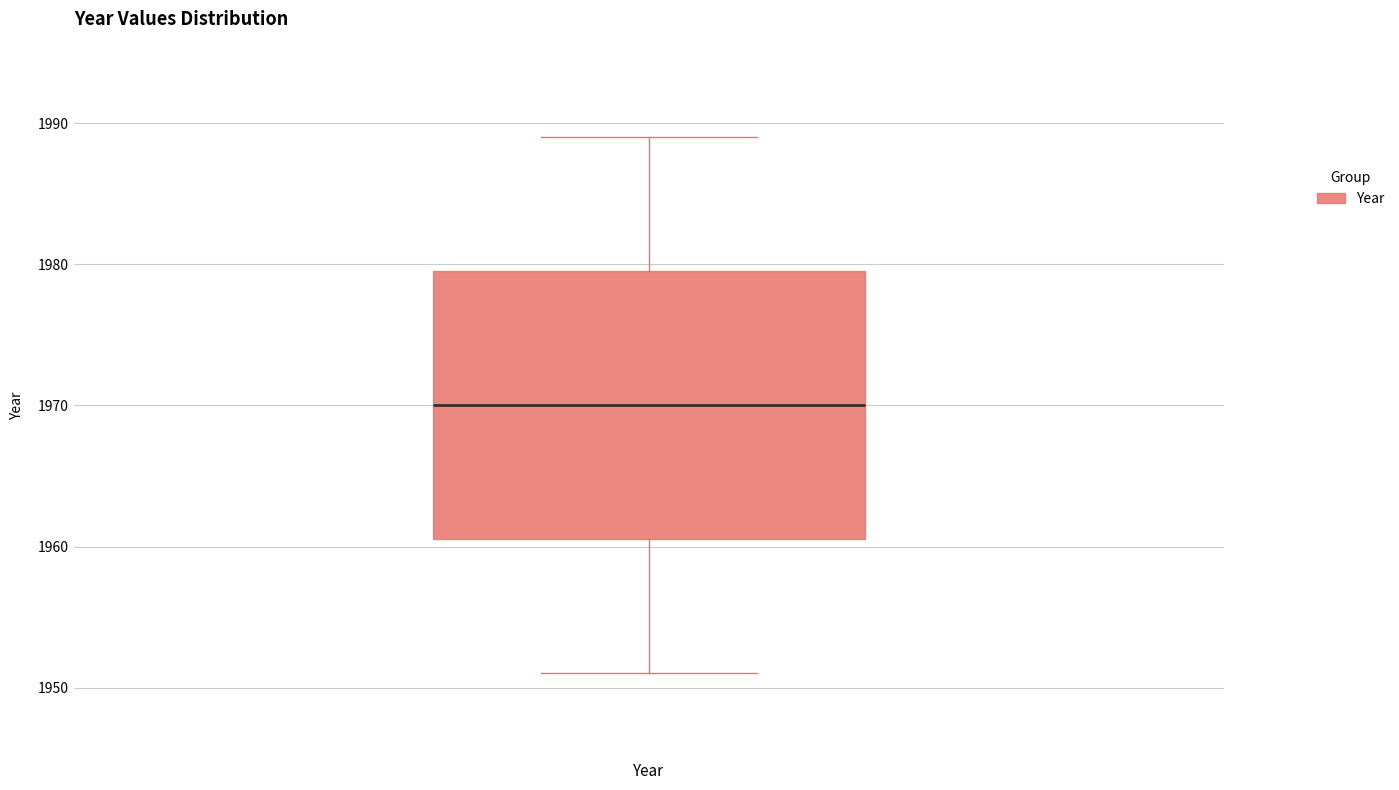

Read this box plot against the y-axis: the position of the median line, the range covered by the box, and the ends of both whiskers. The values are not printed on the chart, so give them approximately, as read against the axis.

median 1970, box 1961 to 1980, whiskers 1951 to 1989